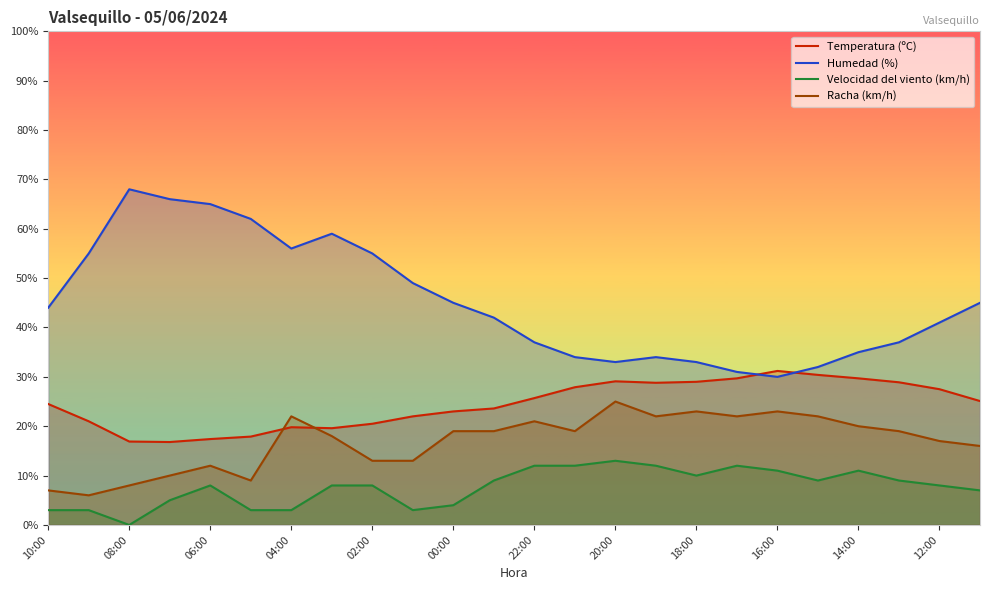

Reading right to left, list all the values displayed in this chart.

Temperatura (ºC): 25.1	27.5	28.9	29.7	30.4	31.2	29.7	29.0	28.8	29.1	27.9	25.7	23.6	23.0	22.0	20.5	19.6	19.8	17.9	17.4	16.8	16.9	21.0	24.5
Humedad (%): 45.0	41.0	37.0	35.0	32.0	30.0	31.0	33.0	34.0	33.0	34.0	37.0	42.0	45.0	49.0	55.0	59.0	56.0	62.0	65.0	66.0	68.0	55.0	44.0
Velocidad del viento (km/h): 7.0	8.0	9.0	11.0	9.0	11.0	12.0	10.0	12.0	13.0	12.0	12.0	9.0	4.0	3.0	8.0	8.0	3.0	3.0	8.0	5.0	0.0	3.0	3.0
Racha (km/h): 16.0	17.0	19.0	20.0	22.0	23.0	22.0	23.0	22.0	25.0	19.0	21.0	19.0	19.0	13.0	13.0	18.0	22.0	9.0	12.0	10.0	8.0	6.0	7.0